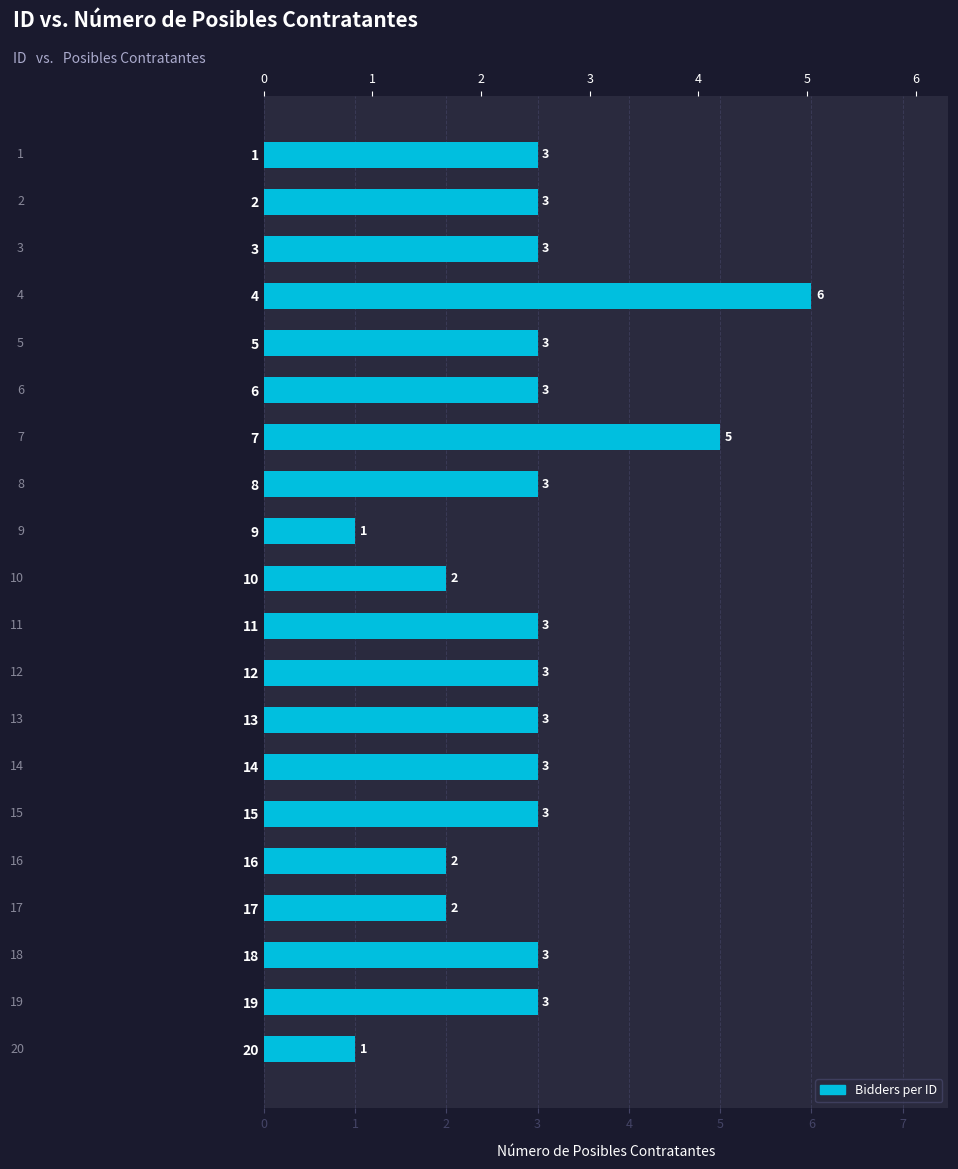

The value at 2 is 3. True or false?

True